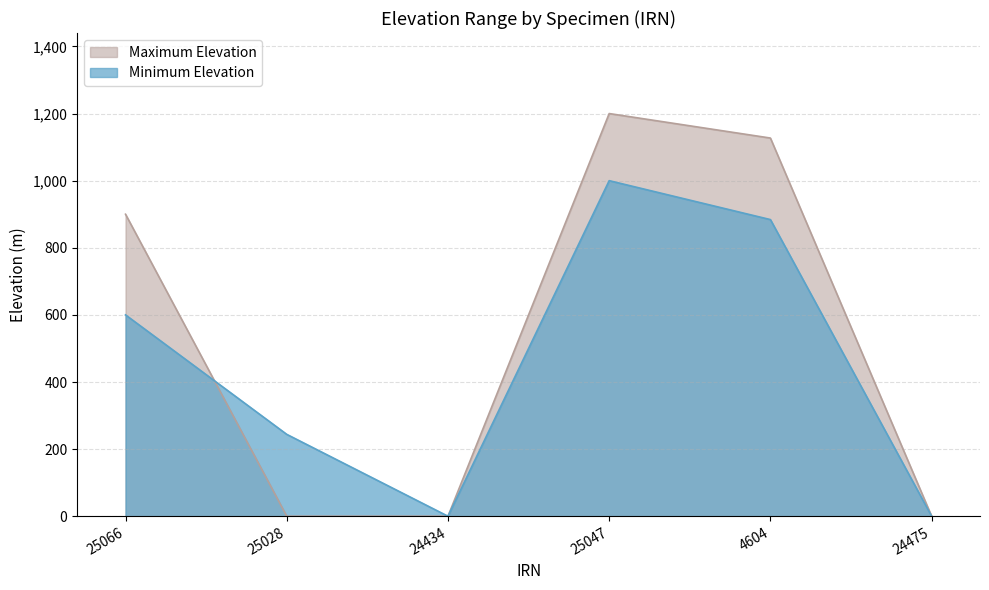

Which series ends up on top after the final intersection of Maximum Elevation and Minimum Elevation?

Minimum Elevation